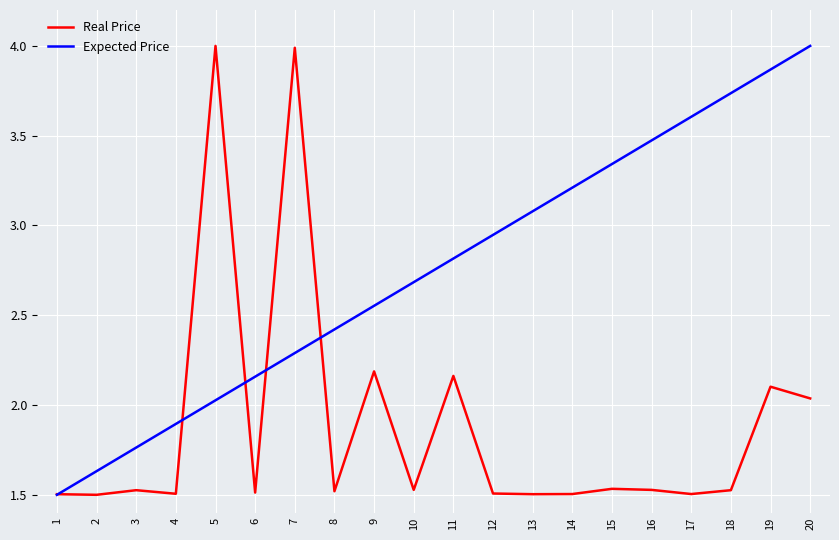

At which label does Expected Price first exceed 2?

5